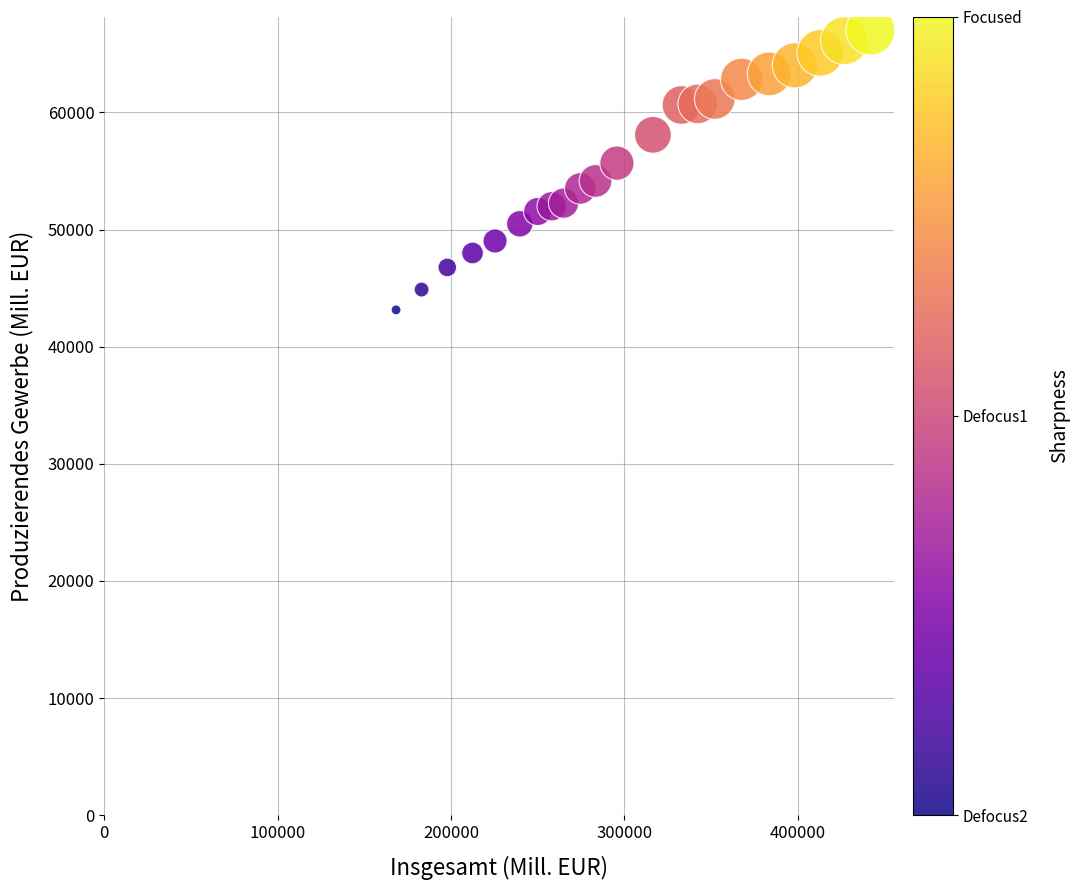

What is the range of X values (max minus min)?

273607.6